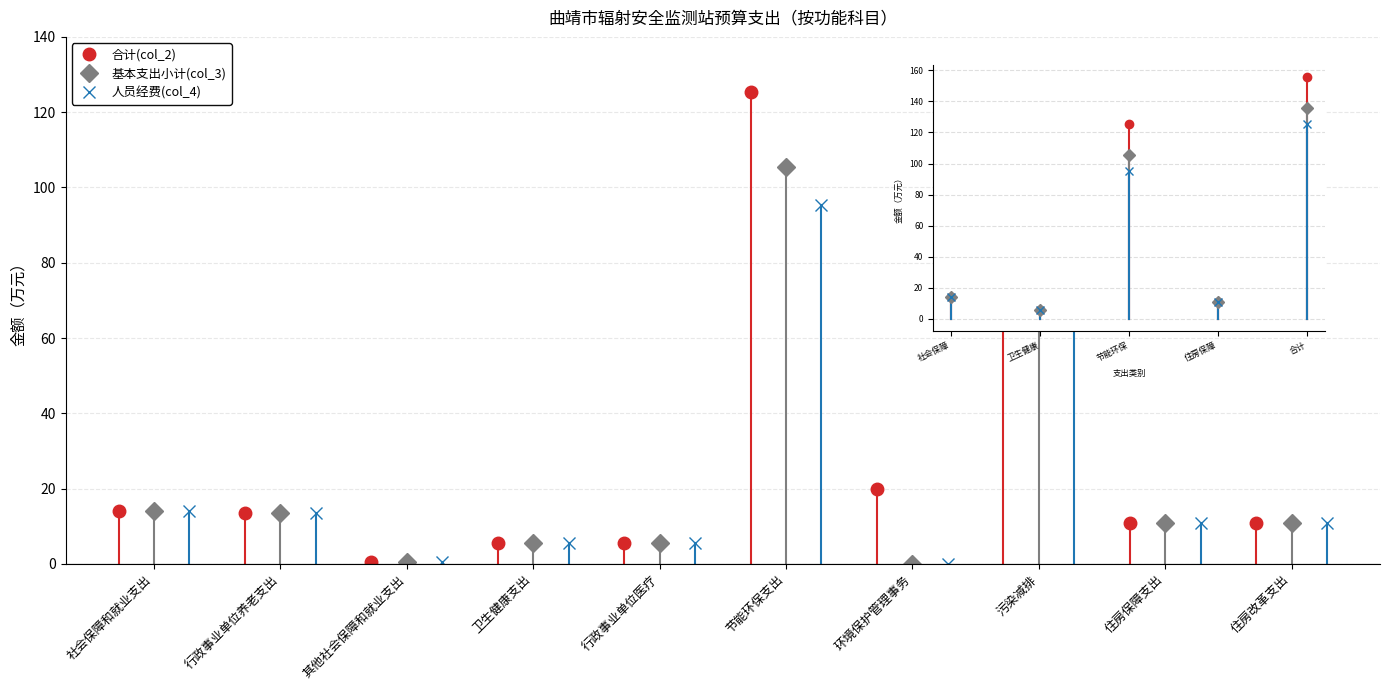

True or false: 人员经费(col_4) has more than 0 interior local peaks.

True